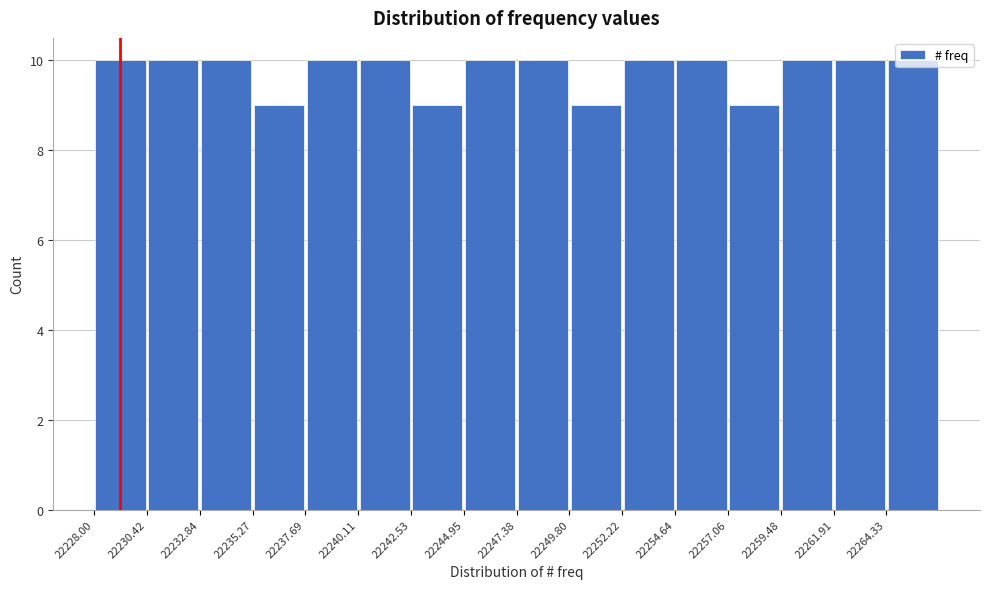

What is the height of the bar covering 22240.0 to 22242.5 on the x-axis? Neither the bar edges nor the heights are printed on the chart, so give them approximately, as read against the axes.

10